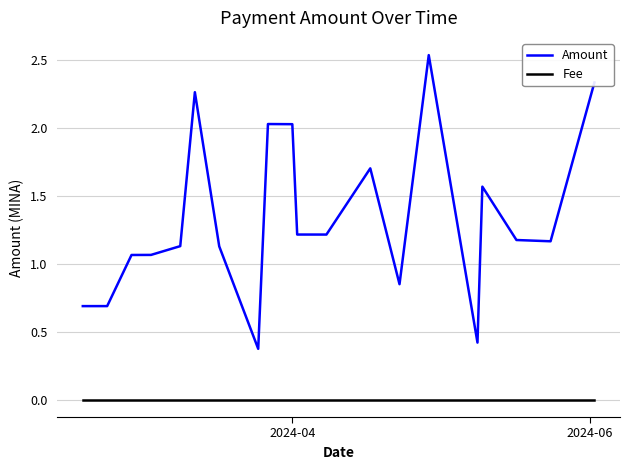

How many lines are shown in the chart?

2